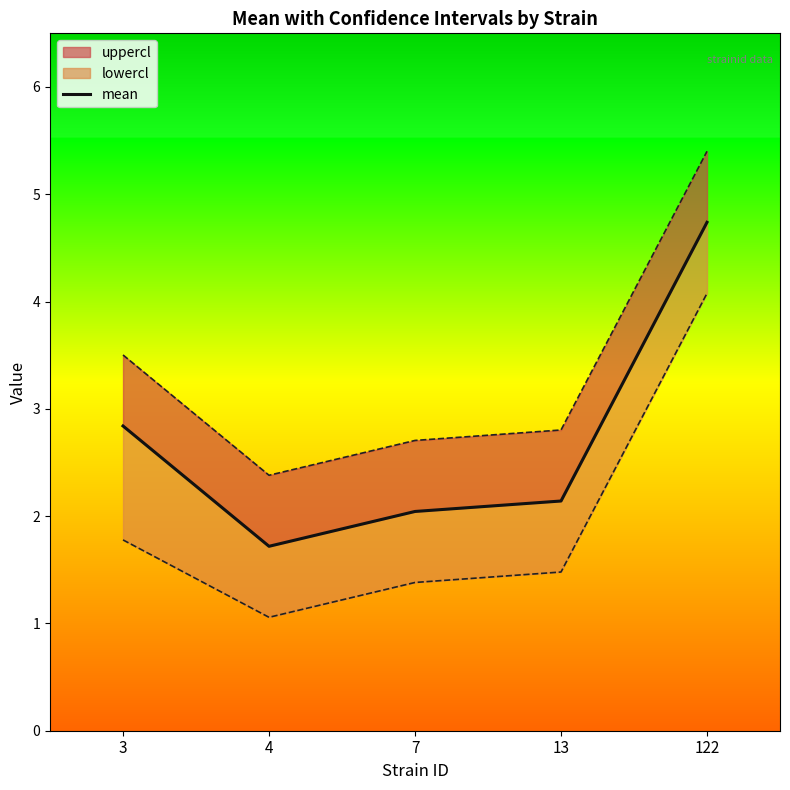

What is the ratio of the value at 122 to the value at 3?

1.7